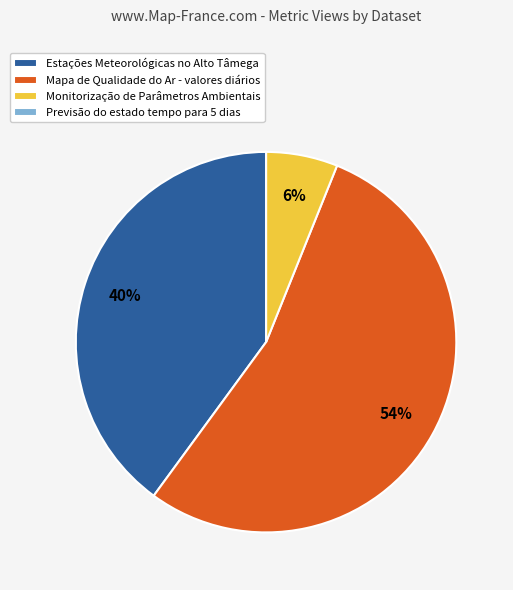

To the nearest percent, what is the difference between the largest and smallest slice percentages?

54%